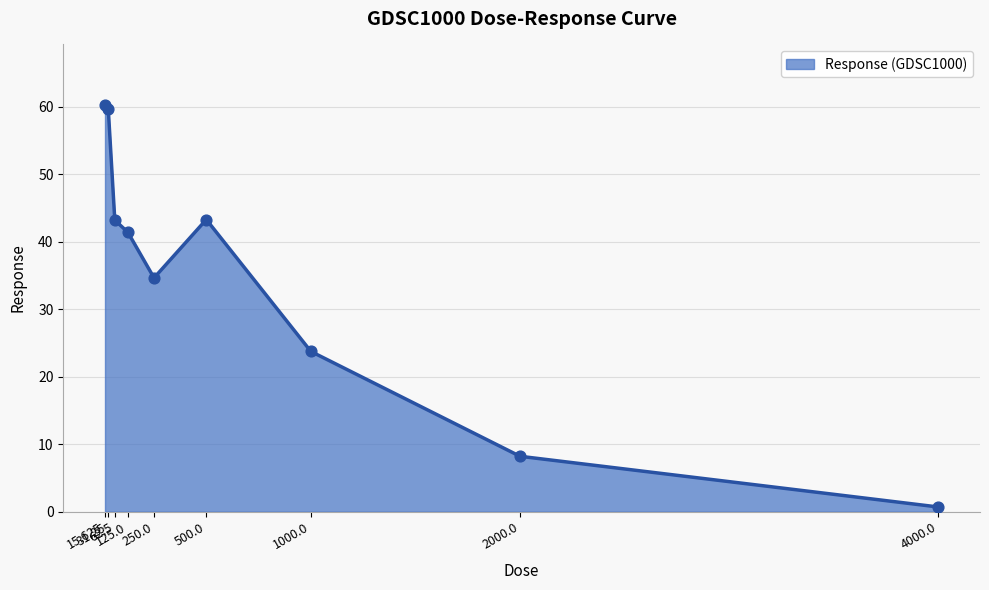

What is the ratio of the value at 2000.0 to the value at 125.0?

0.2